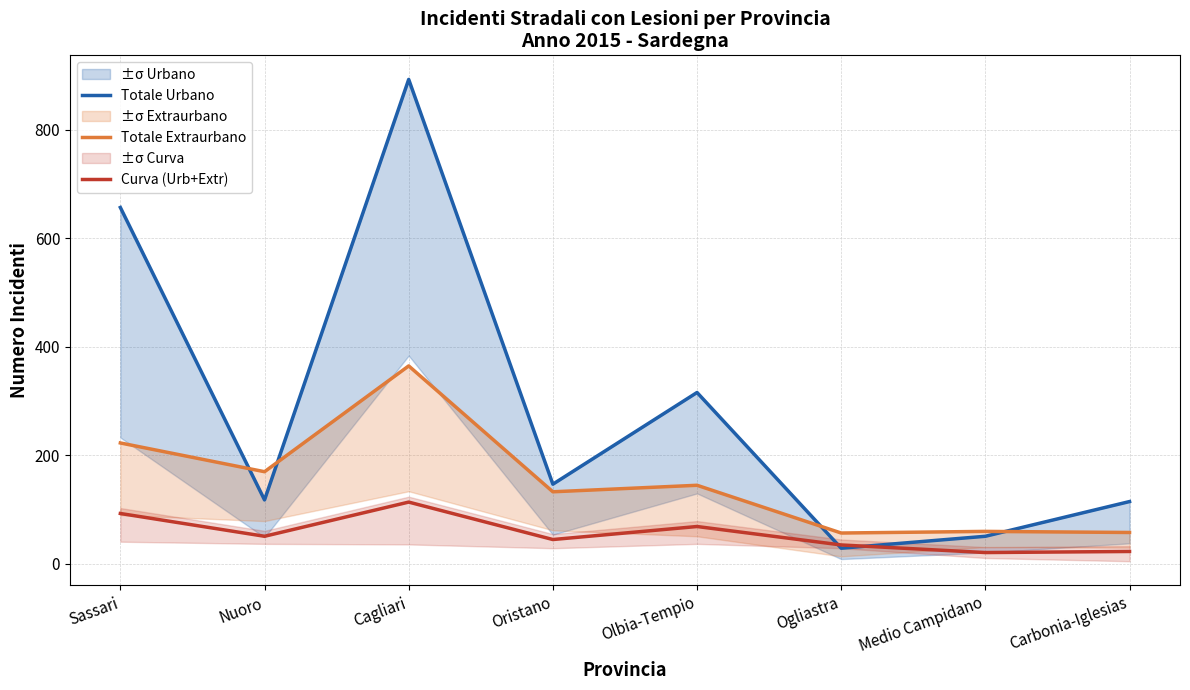

What position from the right is Cagliari?

6